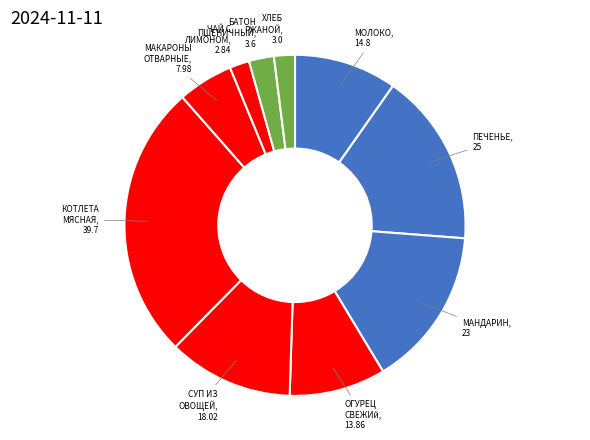

How many segments does this pie chart have?

10